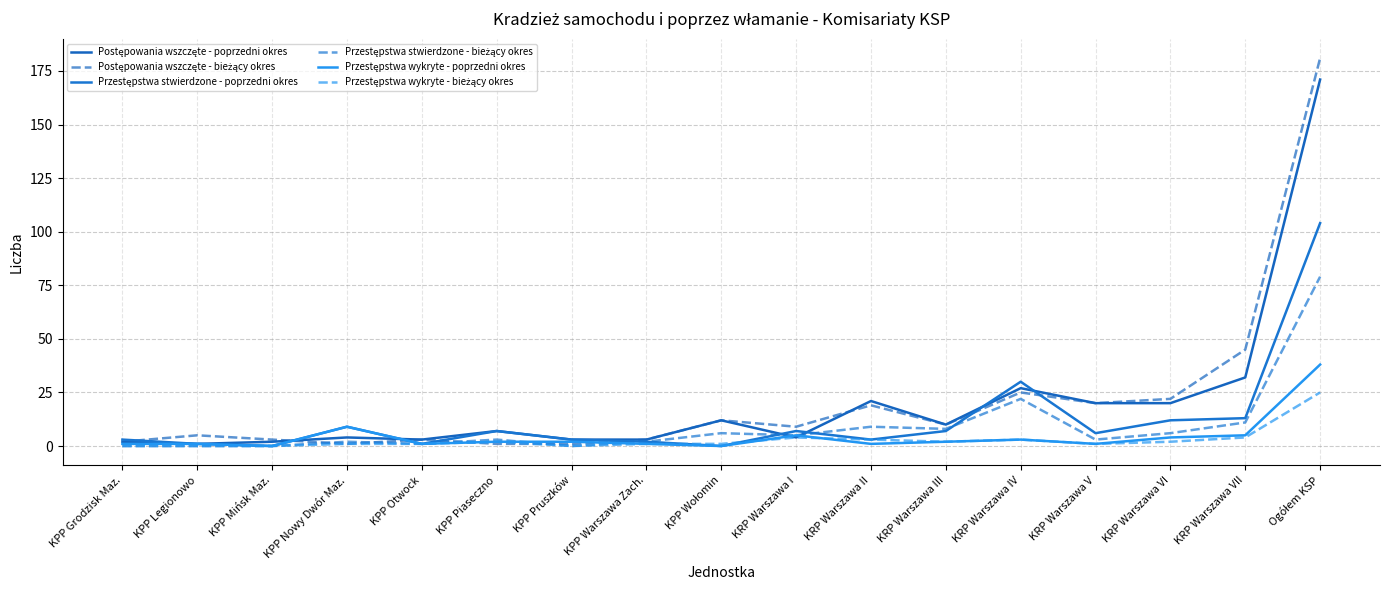

Reading left to right, what are all the values shown in this chart?

Postępowania wszczęte - poprzedni okres: KPP Grodzisk Maz.=2	KPP Legionowo=1	KPP Mińsk Maz.=2	KPP Nowy Dwór Maz.=4	KPP Otwock=3	KPP Piaseczno=7	KPP Pruszków=3	KPP Warszawa Zach.=3	KPP Wołomin=12	KRP Warszawa I=4	KRP Warszawa II=21	KRP Warszawa III=10	KRP Warszawa IV=27	KRP Warszawa V=20	KRP Warszawa VI=20	KRP Warszawa VII=32	Ogółem KSP=171
Postępowania wszczęte - bieżący okres: KPP Grodzisk Maz.=2	KPP Legionowo=5	KPP Mińsk Maz.=3	KPP Nowy Dwór Maz.=1	KPP Otwock=3	KPP Piaseczno=1	KPP Pruszków=1	KPP Warszawa Zach.=3	KPP Wołomin=12	KRP Warszawa I=9	KRP Warszawa II=19	KRP Warszawa III=10	KRP Warszawa IV=25	KRP Warszawa V=20	KRP Warszawa VI=22	KRP Warszawa VII=45	Ogółem KSP=181
Przestępstwa stwierdzone - poprzedni okres: KPP Grodzisk Maz.=3	KPP Legionowo=1	KPP Mińsk Maz.=0	KPP Nowy Dwór Maz.=9	KPP Otwock=1	KPP Piaseczno=7	KPP Pruszków=3	KPP Warszawa Zach.=2	KPP Wołomin=0	KRP Warszawa I=7	KRP Warszawa II=3	KRP Warszawa III=7	KRP Warszawa IV=30	KRP Warszawa V=6	KRP Warszawa VI=12	KRP Warszawa VII=13	Ogółem KSP=104
Przestępstwa stwierdzone - bieżący okres: KPP Grodzisk Maz.=0	KPP Legionowo=0	KPP Mińsk Maz.=0	KPP Nowy Dwór Maz.=2	KPP Otwock=1	KPP Piaseczno=3	KPP Pruszków=0	KPP Warszawa Zach.=2	KPP Wołomin=6	KRP Warszawa I=5	KRP Warszawa II=9	KRP Warszawa III=8	KRP Warszawa IV=22	KRP Warszawa V=3	KRP Warszawa VI=6	KRP Warszawa VII=11	Ogółem KSP=79
Przestępstwa wykryte - poprzedni okres: KPP Grodzisk Maz.=1	KPP Legionowo=1	KPP Mińsk Maz.=0	KPP Nowy Dwór Maz.=9	KPP Otwock=1	KPP Piaseczno=2	KPP Pruszków=2	KPP Warszawa Zach.=1	KPP Wołomin=0	KRP Warszawa I=5	KRP Warszawa II=1	KRP Warszawa III=2	KRP Warszawa IV=3	KRP Warszawa V=1	KRP Warszawa VI=4	KRP Warszawa VII=5	Ogółem KSP=38
Przestępstwa wykryte - bieżący okres: KPP Grodzisk Maz.=0	KPP Legionowo=0	KPP Mińsk Maz.=0	KPP Nowy Dwór Maz.=1	KPP Otwock=1	KPP Piaseczno=2	KPP Pruszków=0	KPP Warszawa Zach.=1	KPP Wołomin=1	KRP Warszawa I=4	KRP Warszawa II=3	KRP Warszawa III=2	KRP Warszawa IV=3	KRP Warszawa V=1	KRP Warszawa VI=2	KRP Warszawa VII=4	Ogółem KSP=25